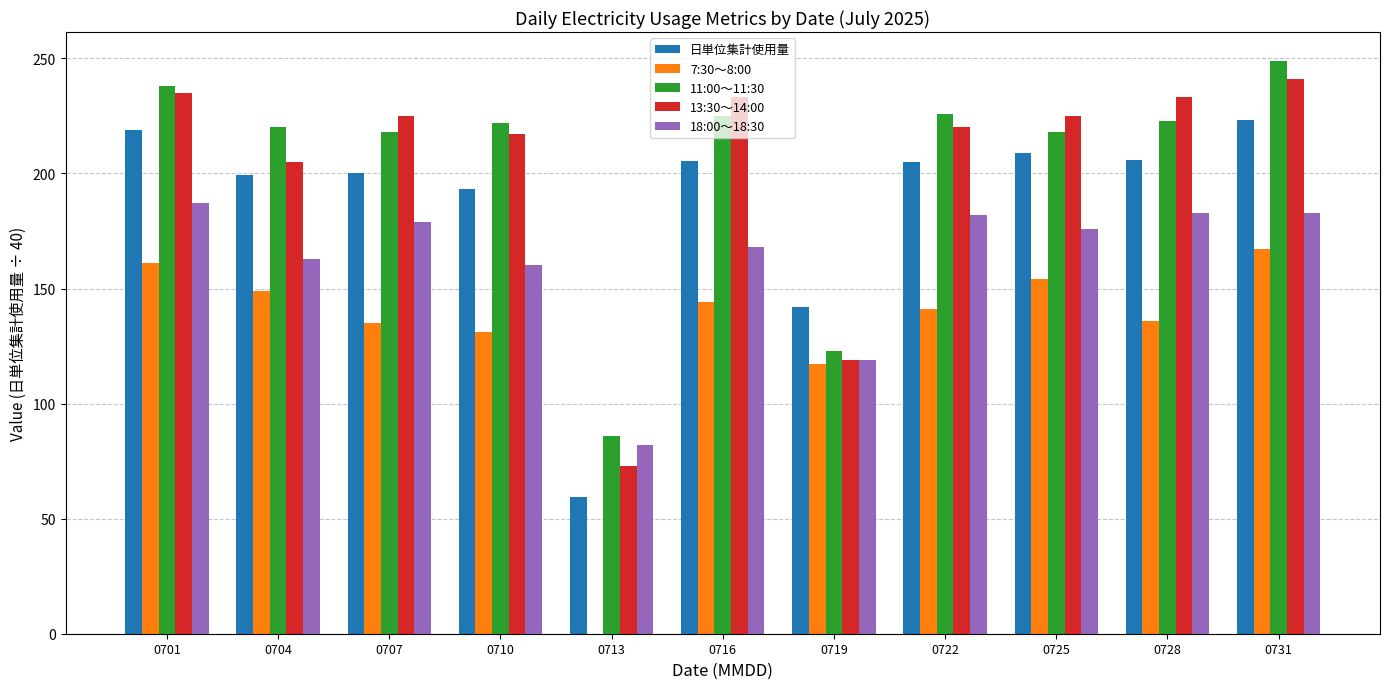

Which series has the widest spread of values?

13:30～14:00